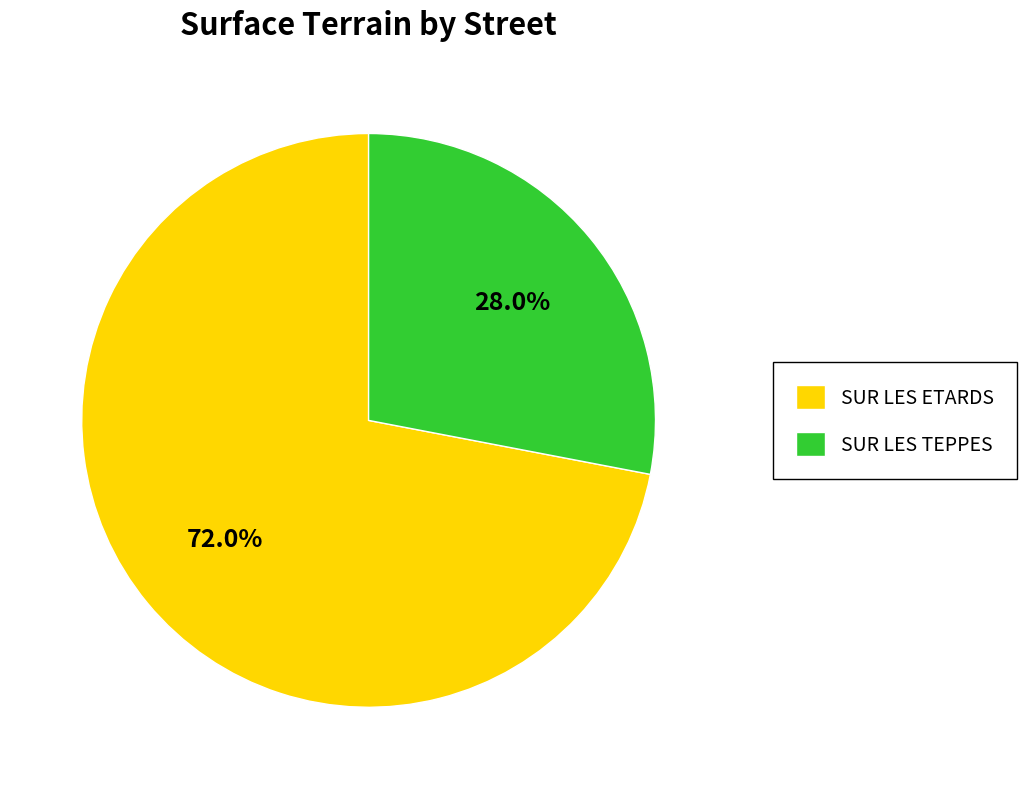

Is it true that SUR LES TEPPES is 18% of the pie?

False